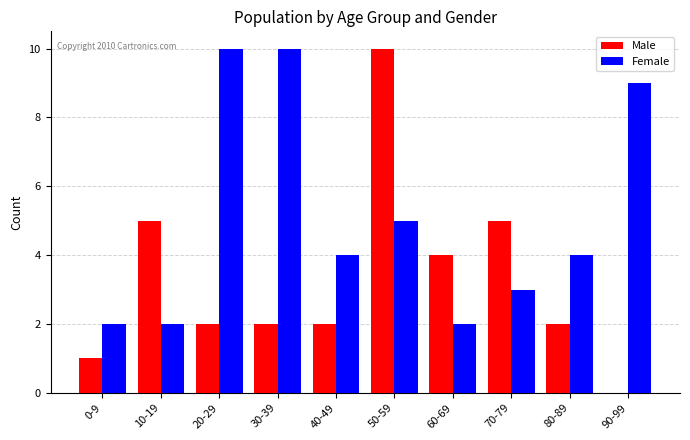

What is the sum of all Female values?

51